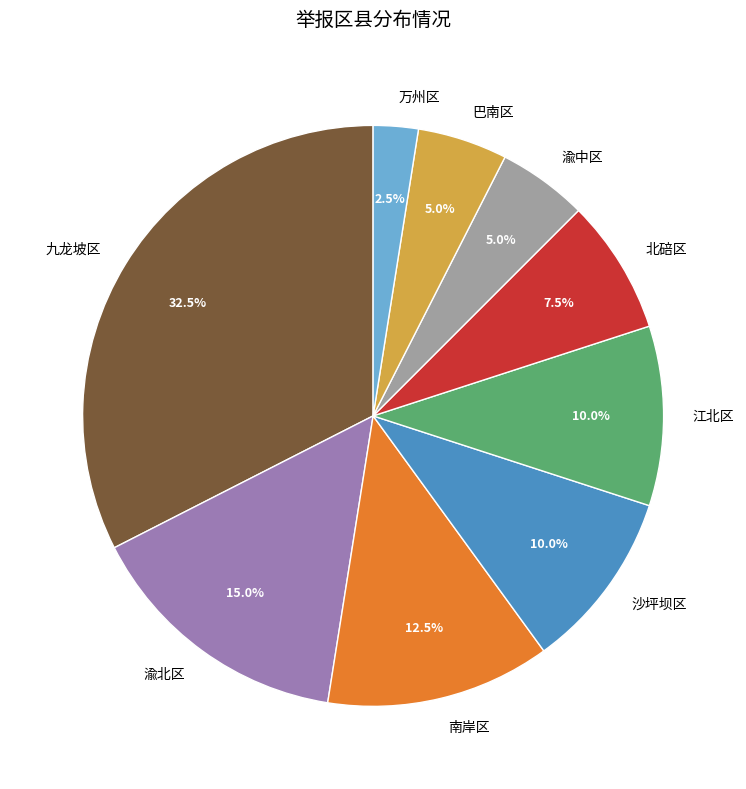

Approximately how many times larger is the value at 九龙坡区 compared to 巴南区?

6.5